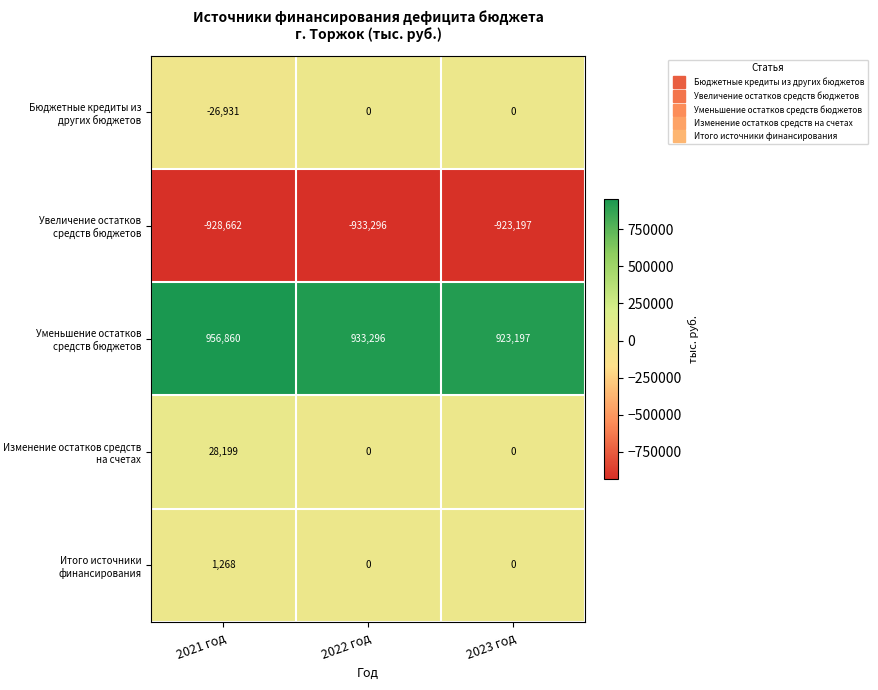

Reading left to right, transcribe all the data shown in this chart.

Бюджетные кредиты из других бюджетов: 2021 год=-26931	2022 год=0	2023 год=0
Увеличение остатков средств бюджетов: 2021 год=-928662	2022 год=-933296	2023 год=-923197
Уменьшение остатков средств бюджетов: 2021 год=956860	2022 год=933296	2023 год=923197
Изменение остатков средств на счетах: 2021 год=28199	2022 год=0	2023 год=0
Итого источники финансирования: 2021 год=1268	2022 год=0	2023 год=0